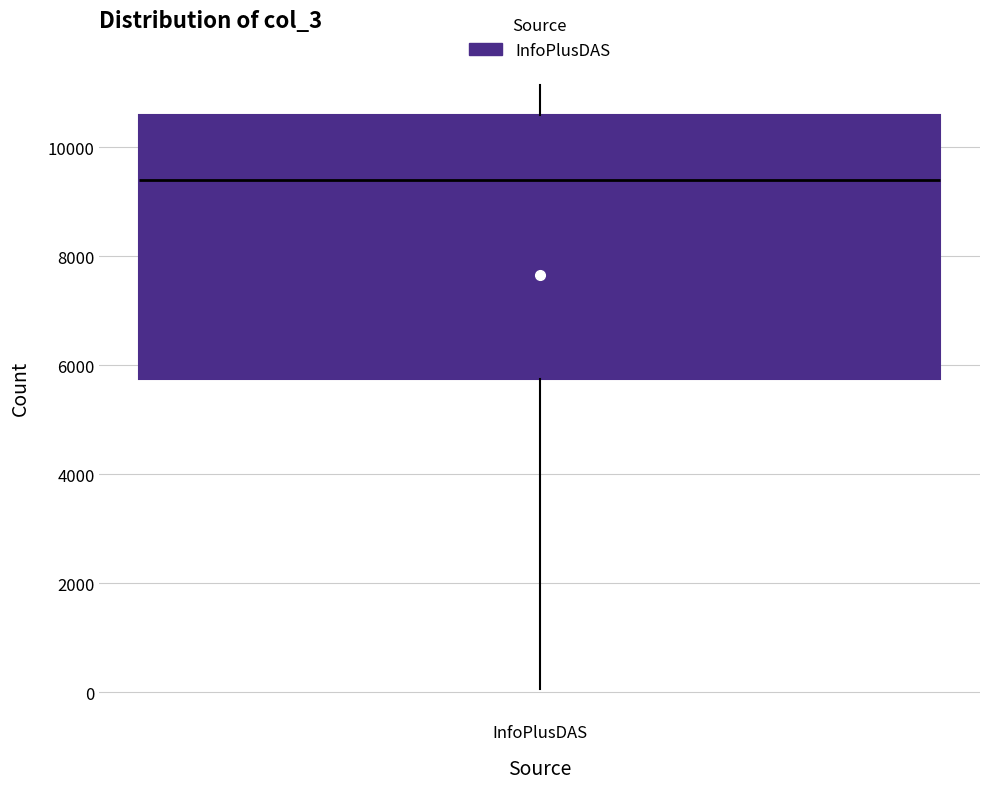

Where is the lower edge of the box for InfoPlusDAS on the y-axis? The values are not printed on the chart, so give them approximately, as read against the axis.

5800